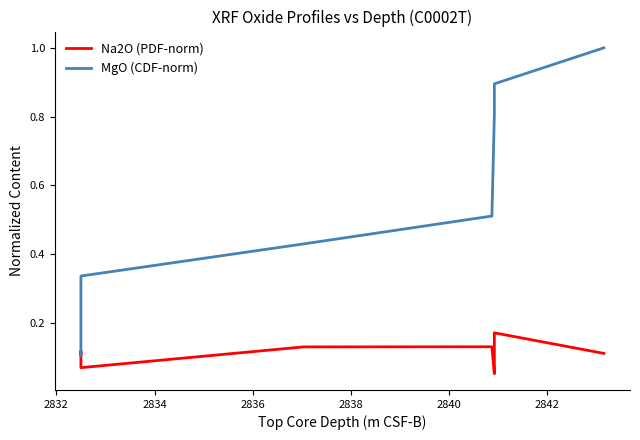

Rank the series at 2832 from lowest to highest value.

Na2O (PDF-norm), MgO (CDF-norm)